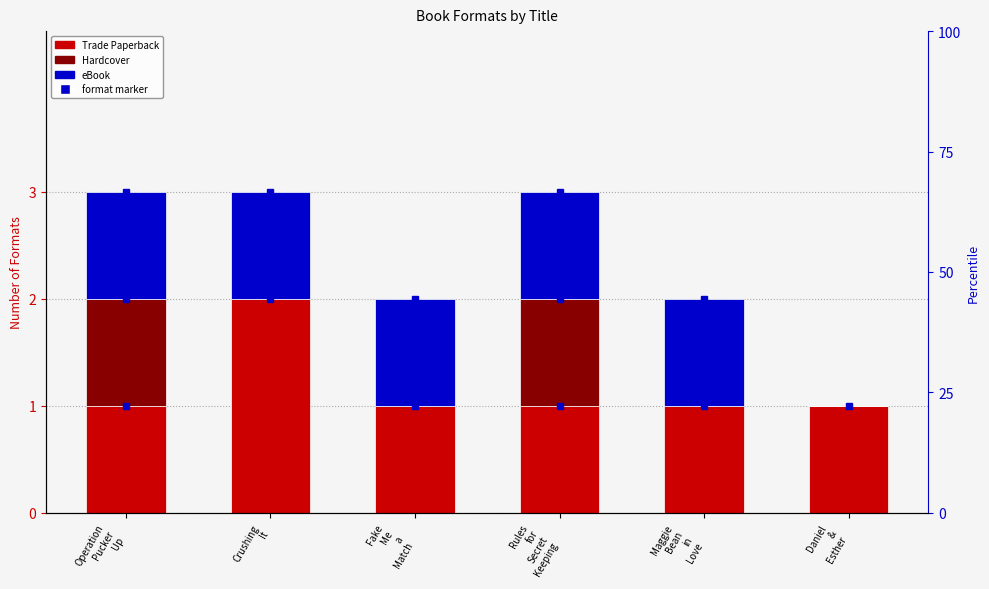

What value does the Trade Paperback series have at Rules
for
Secret
Keeping?

1